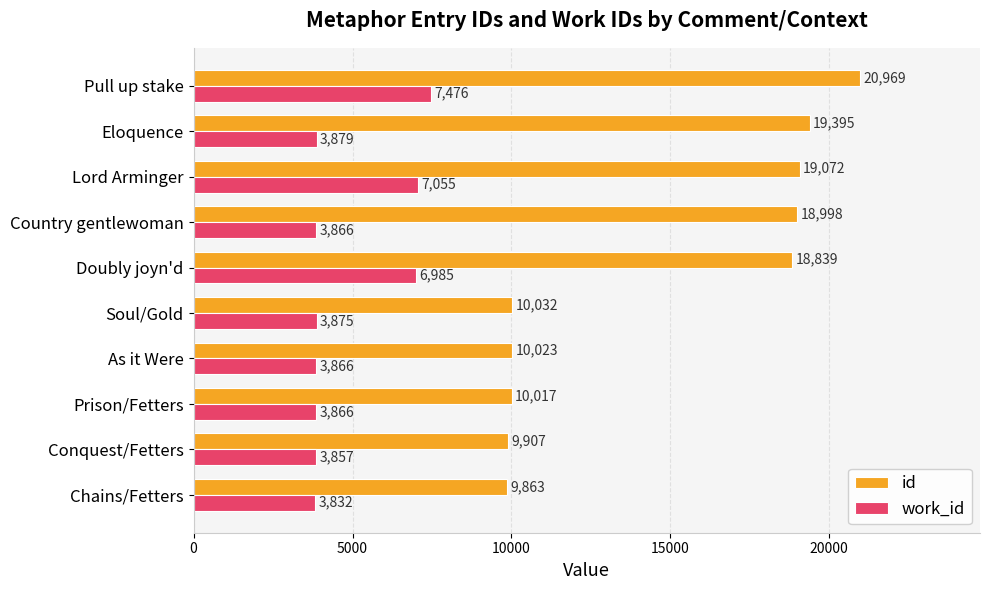

Rank the series by their average value, from lowest to highest.

work_id, id